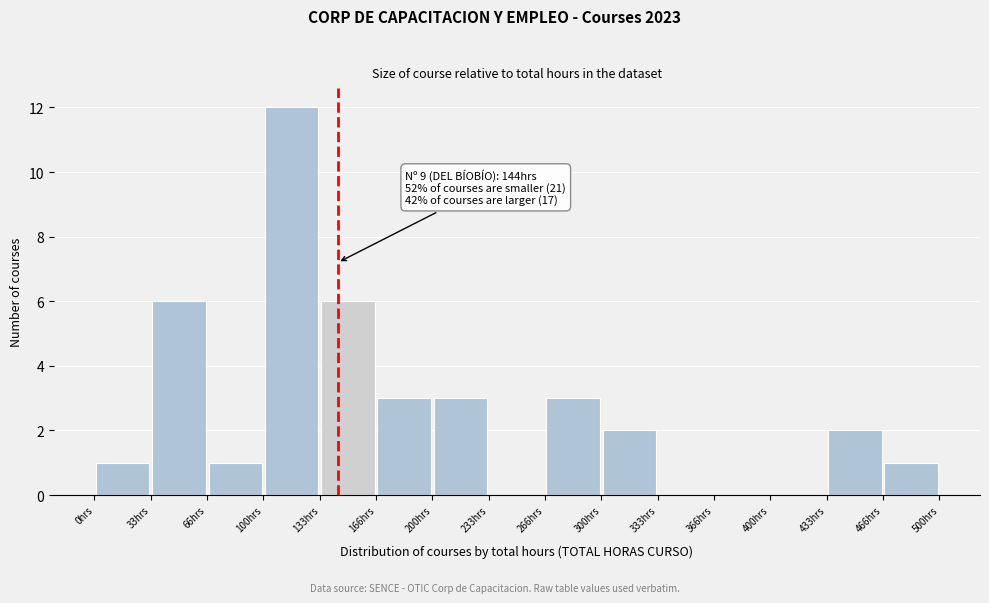

Over which range of the x-axis is the bar tallest?

100 to 135